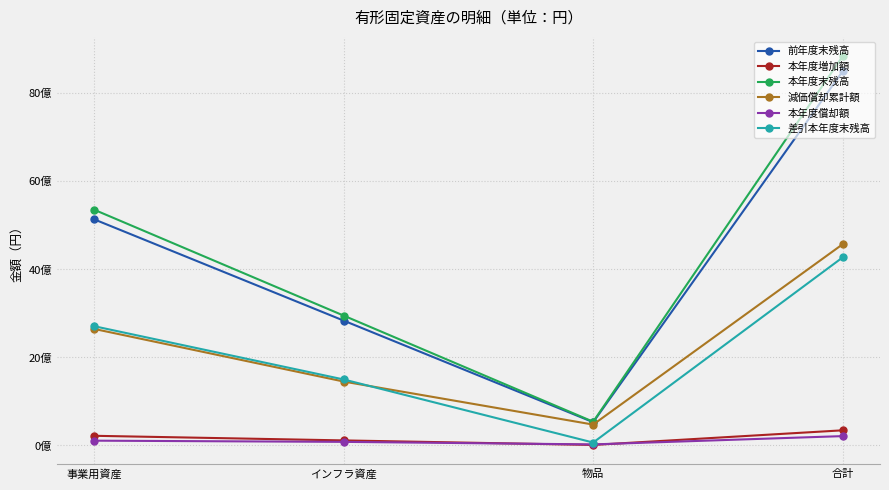

What position from the left is 合計?

4